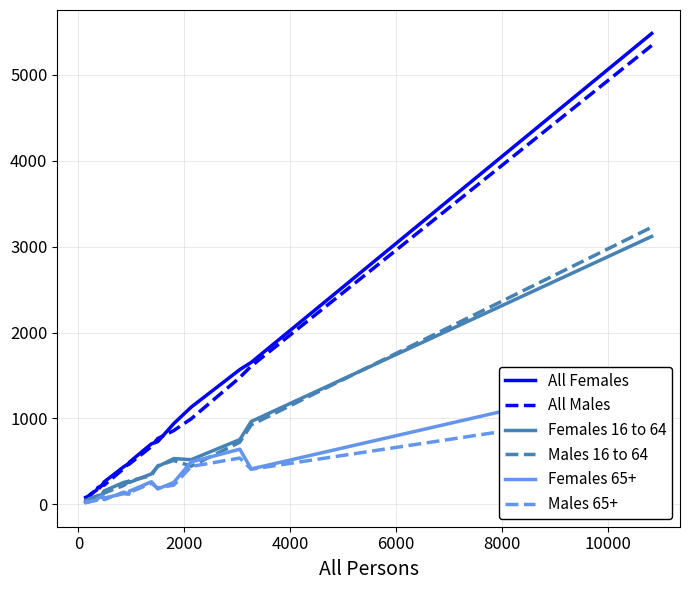

What is the difference between the maximum and minimum values in the Females 65+ series?

1461